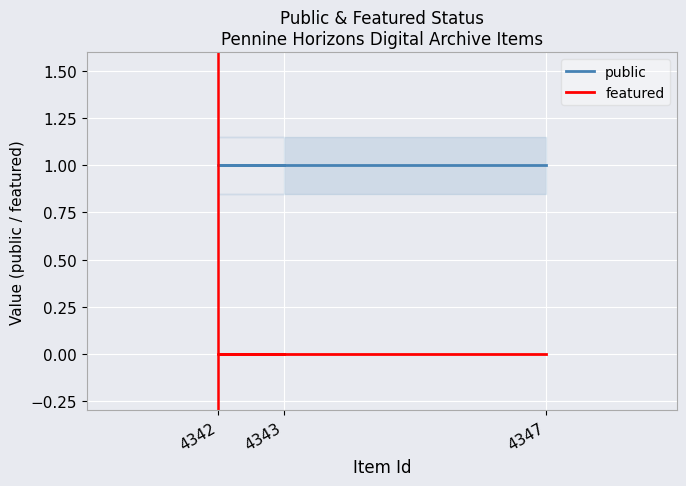

What is the maximum value for public?

1